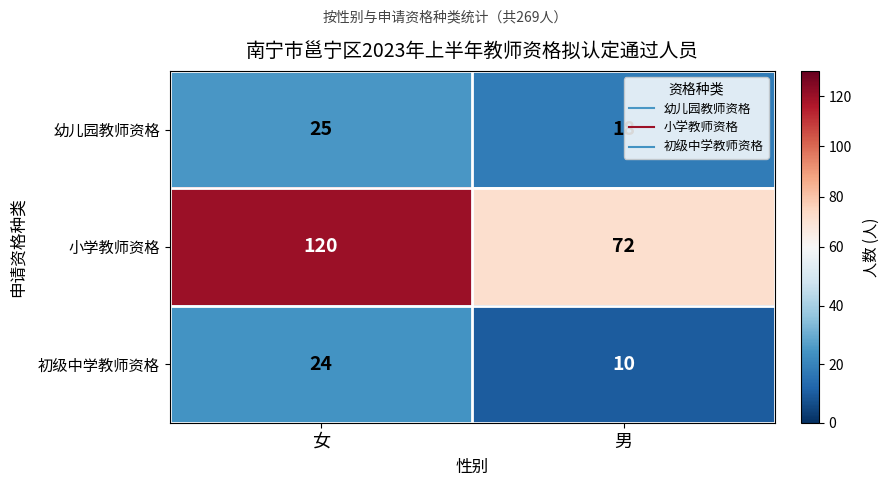

Rank the series at 男 from highest to lowest value.

小学教师资格, 幼儿园教师资格, 初级中学教师资格